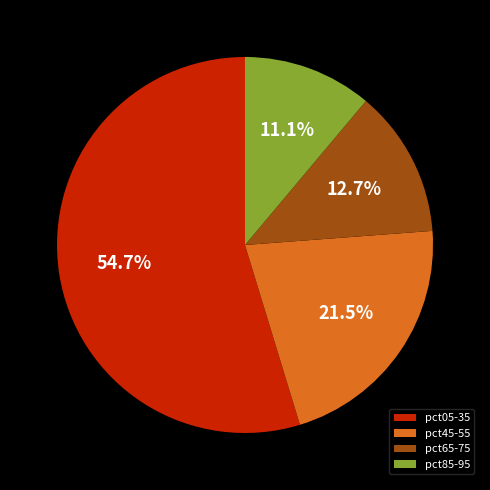

Rank the categories by value from lowest to highest.

pct85-95, pct65-75, pct45-55, pct05-35